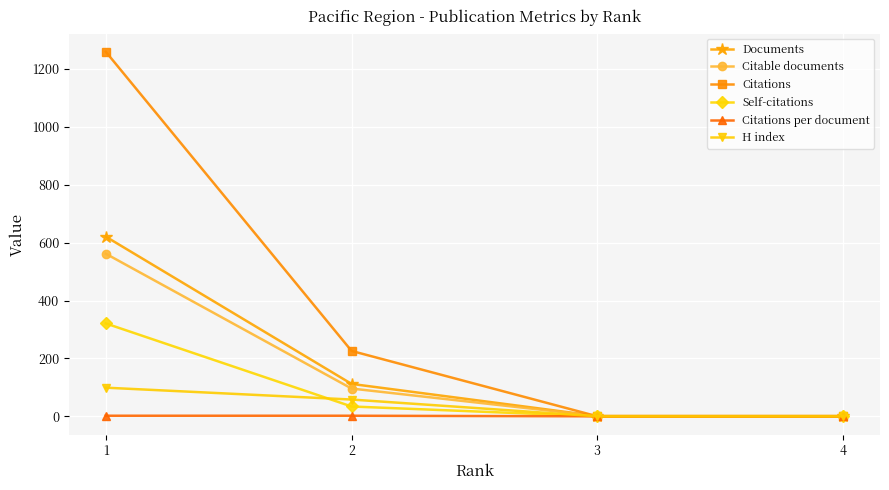

Which series has the largest total across all categories?

Citations